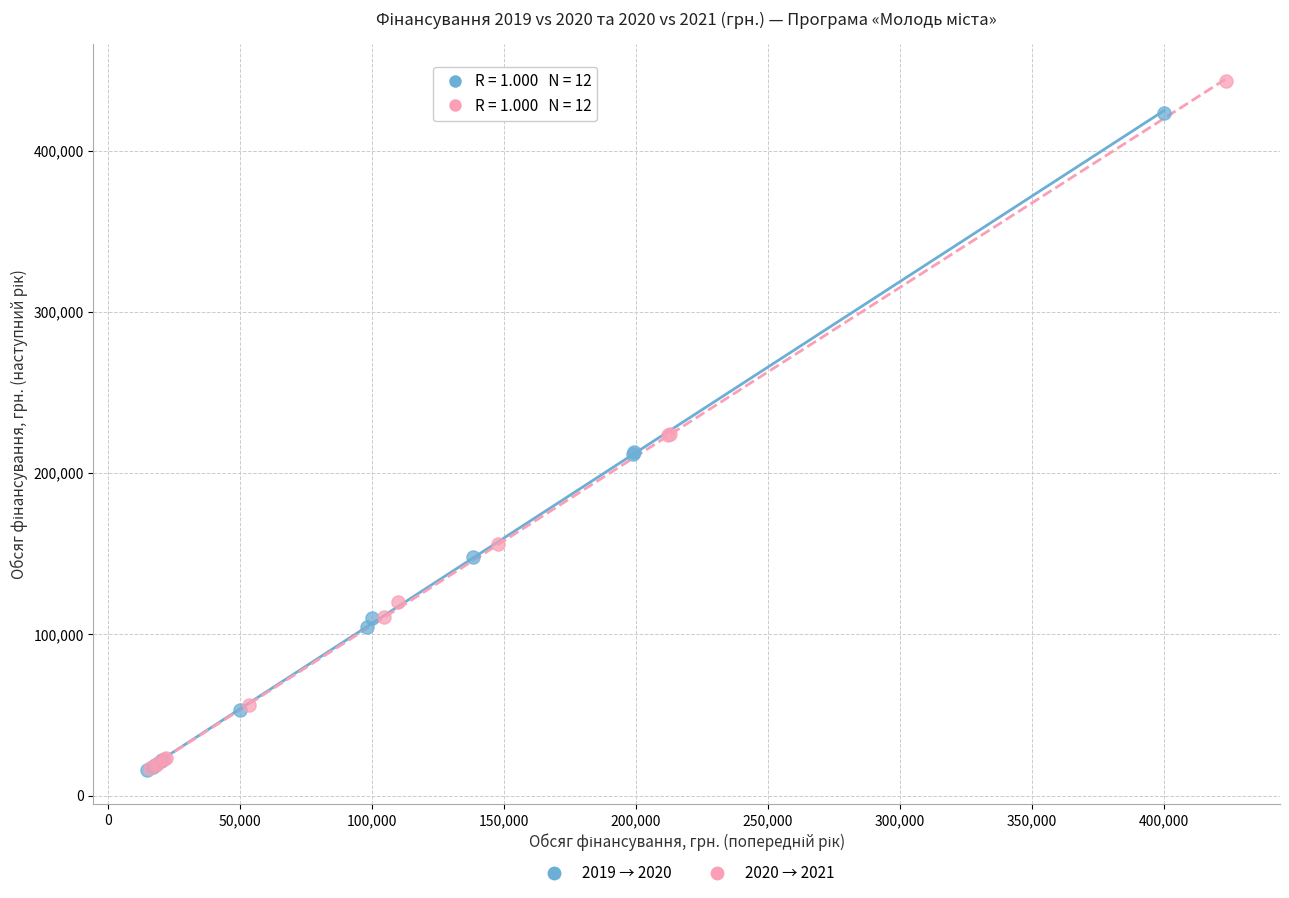

Which series has the largest Y range (max minus min)?

2020 → 2021